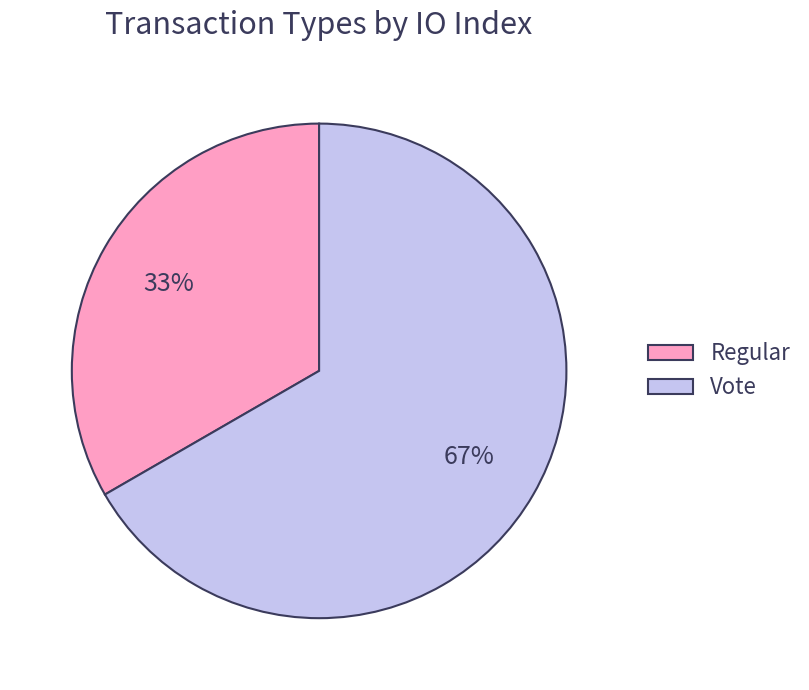

Between Regular and Vote, which is larger?

Vote